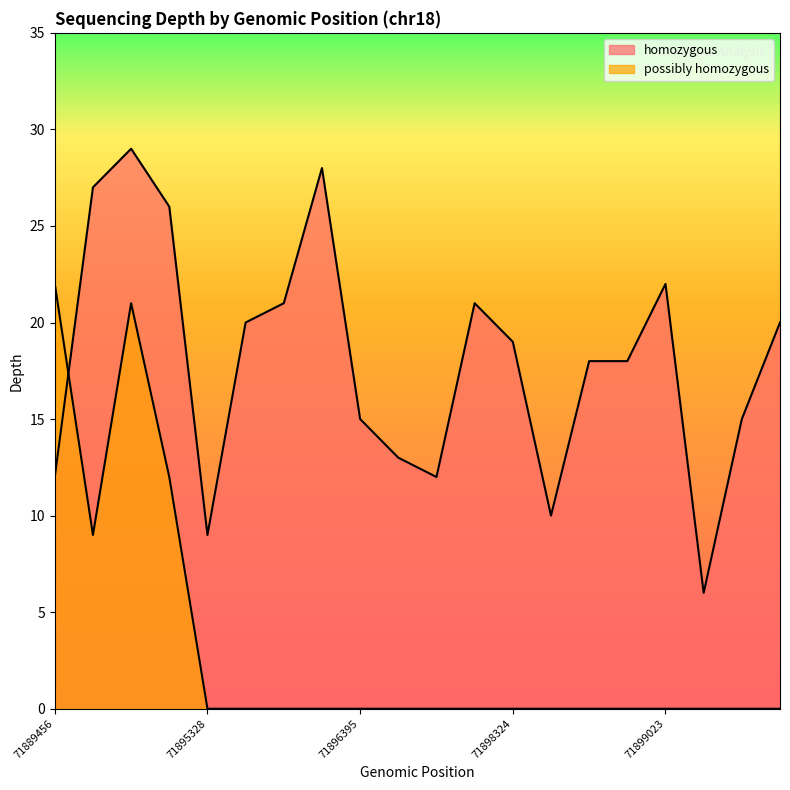

What is the total value across all series at 71890895?

50